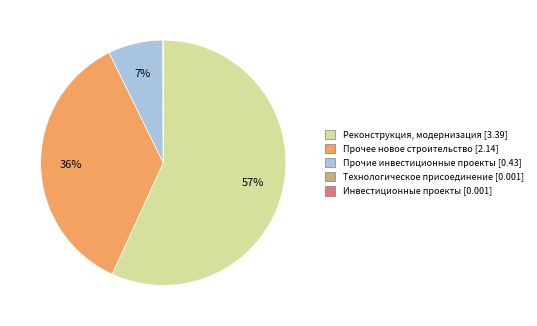

Do Реконструкция, модернизация and Прочее новое строительство together represent more than half of the pie?

Yes